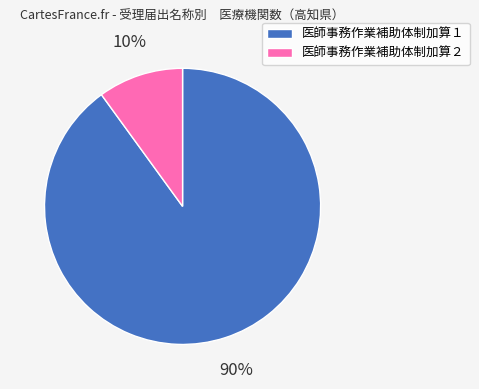

True or false: 医師事務作業補助体制加算２ accounts for 10% of the total.

True